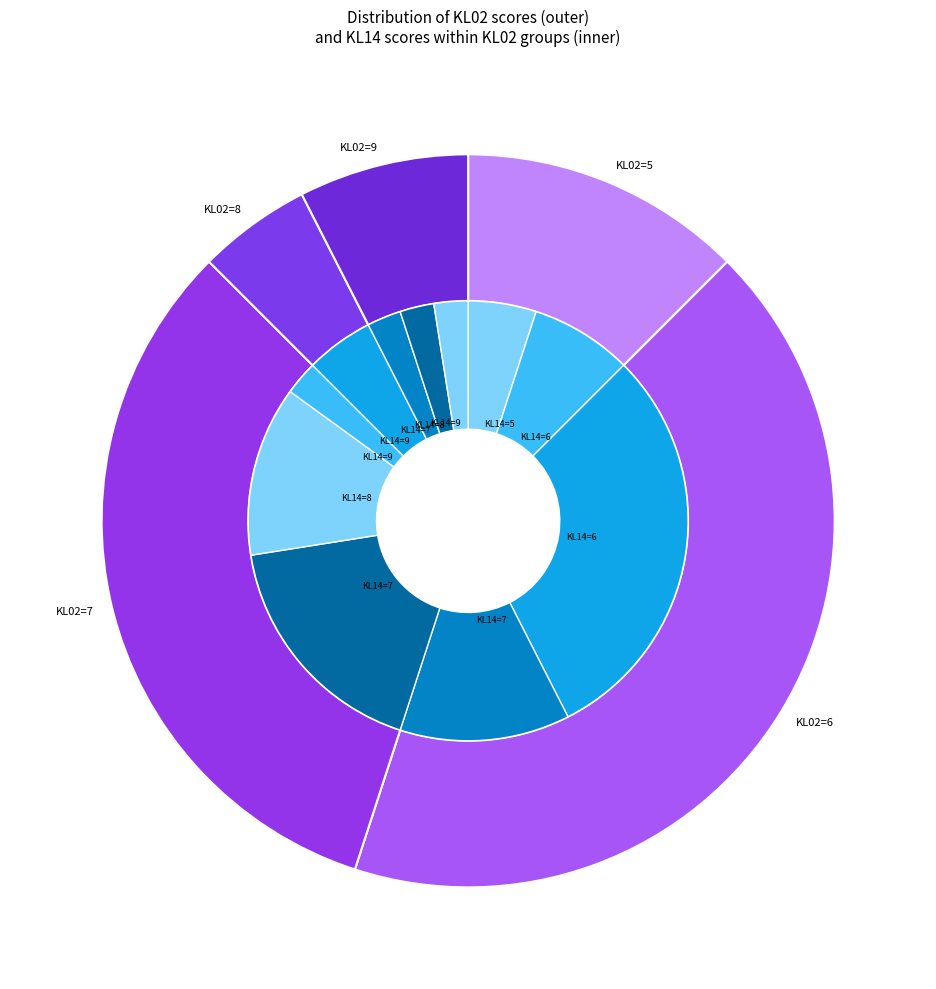

What is the change in value from 6 to 6?

-8